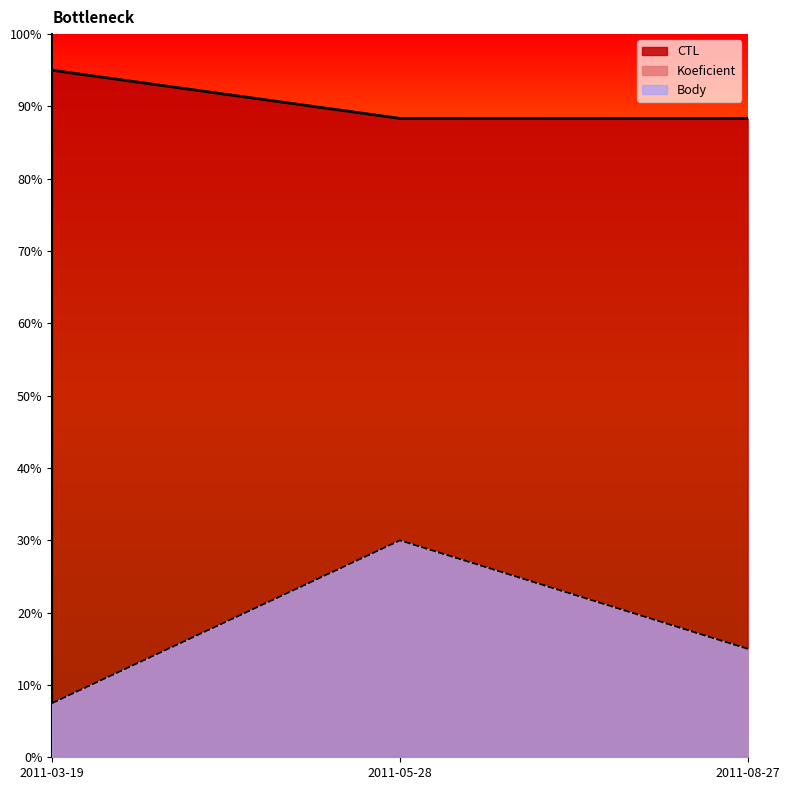

What is the sum of the Body values at 2011-05-28 and 2011-03-19?

37.5